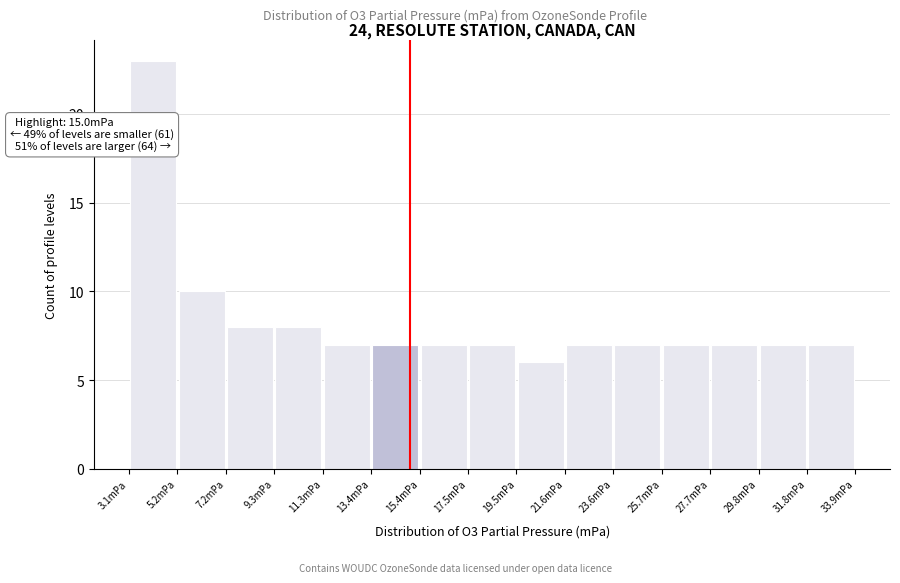

Over which range of the x-axis is the bar tallest?

3.0 to 5.0